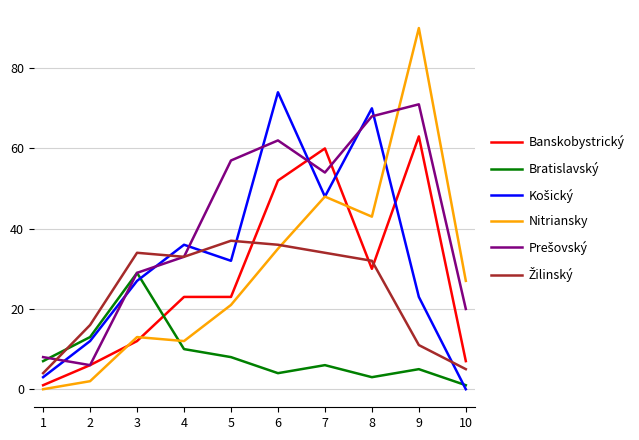

Which series changed the most between 6 and 8?

Banskobystrický